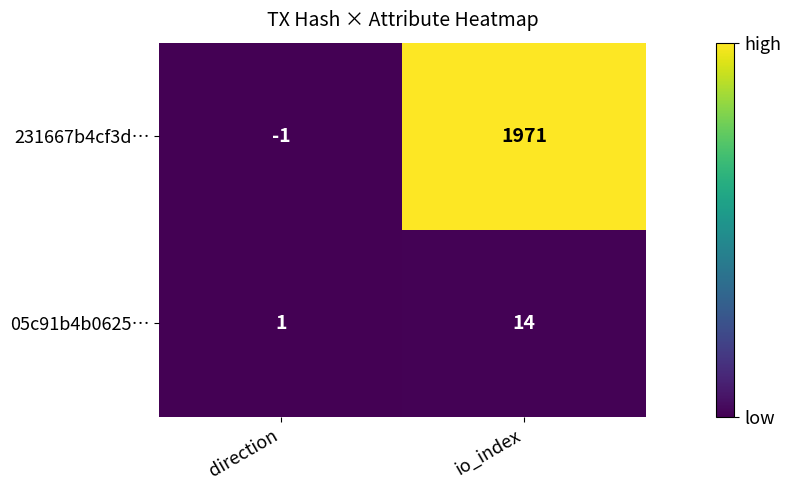

Between direction and io_index, which series saw the biggest shift?

231667b4cf3d…